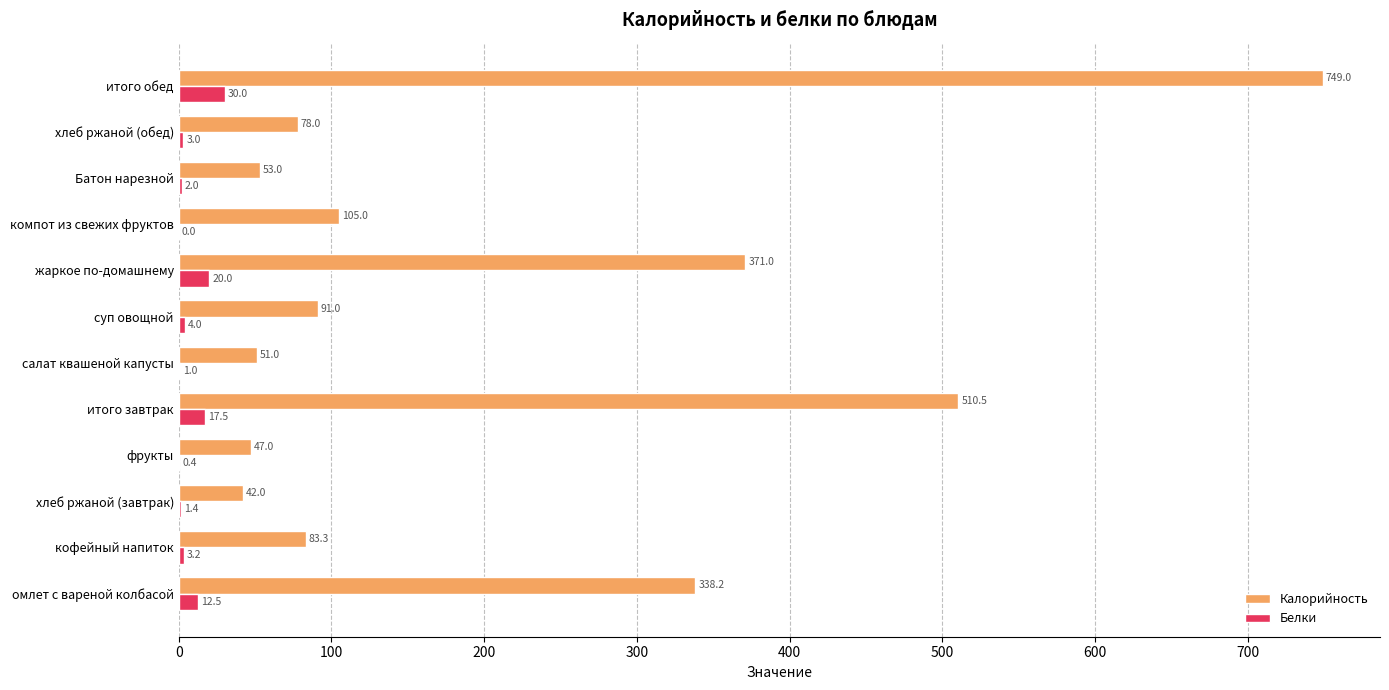

The value of Белки at жаркое по-домашнему is 20.0. True or false?

True